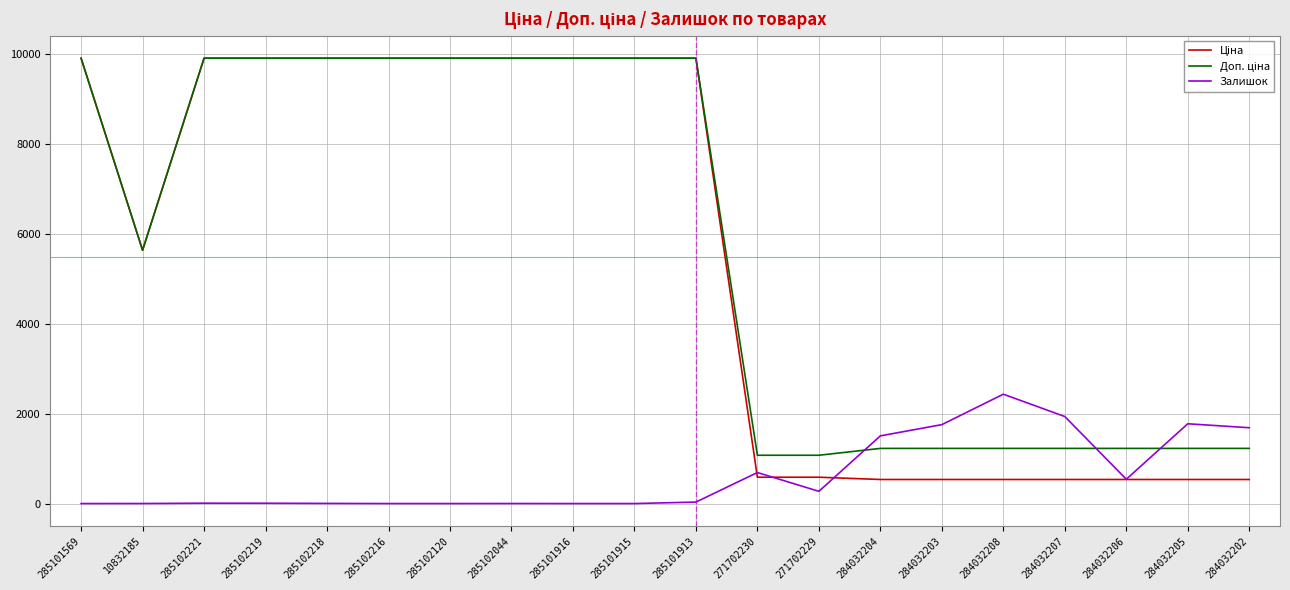

What is the highest value of the Залишок series?

2433.0